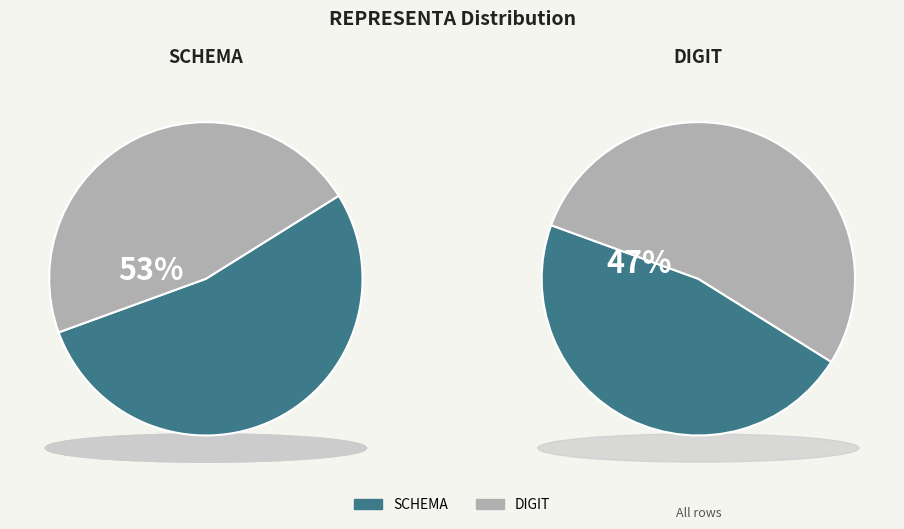

Which slice is the largest?

SCHEMA